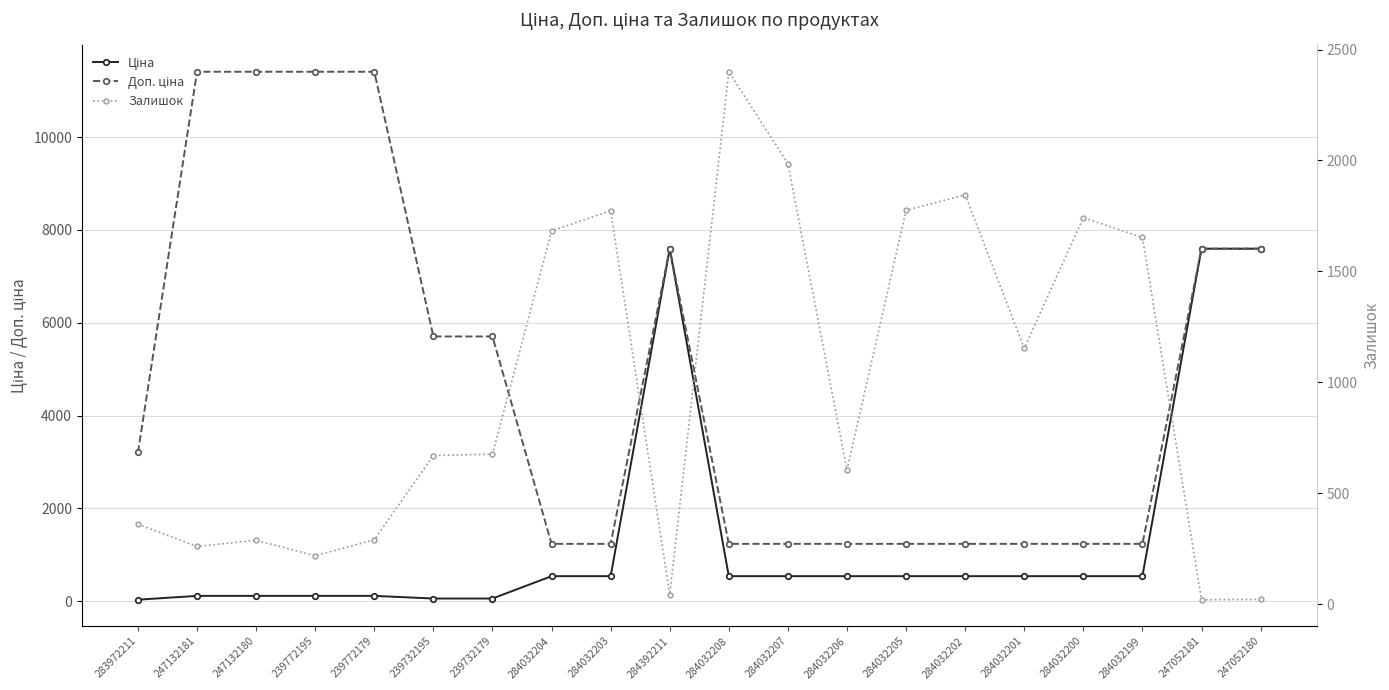

Count the number of data series in this chart.

3